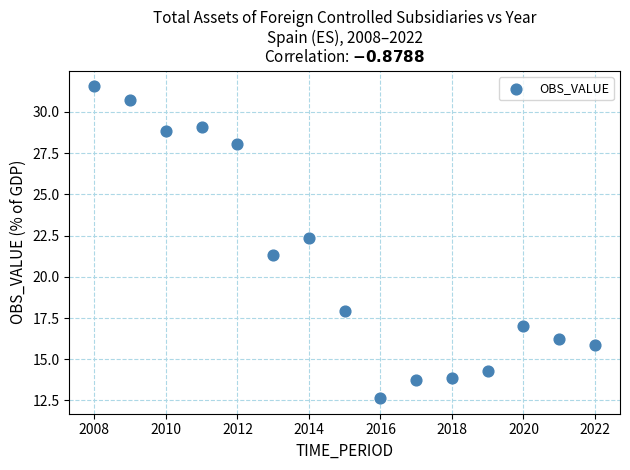

What is the range of X values (max minus min)?

14.0